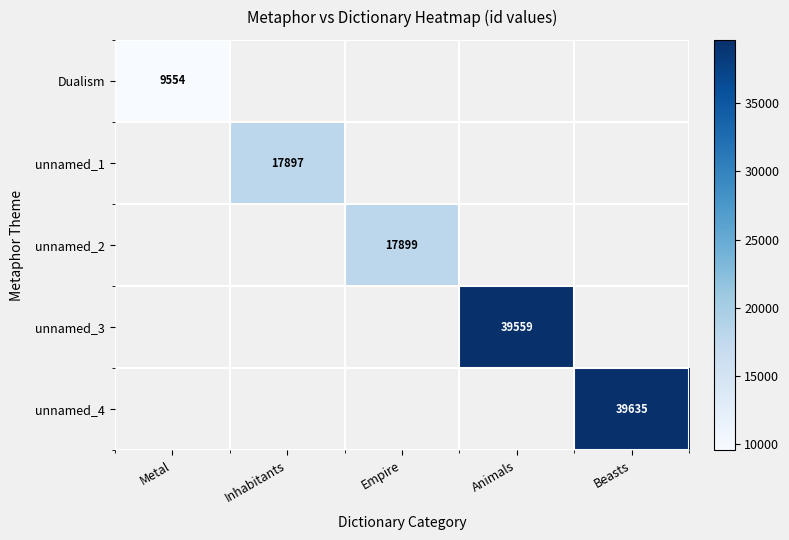

True or false: unnamed_4 has a value of 39635 at Beasts.

True